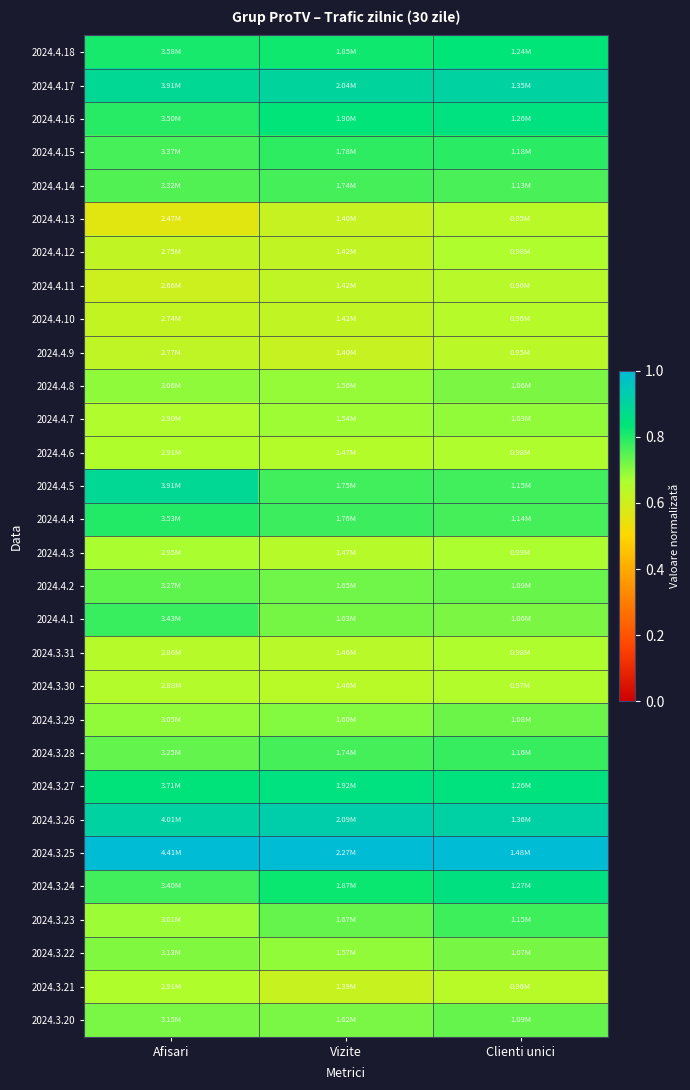

At how many categories does at least one series exceed 0?

3